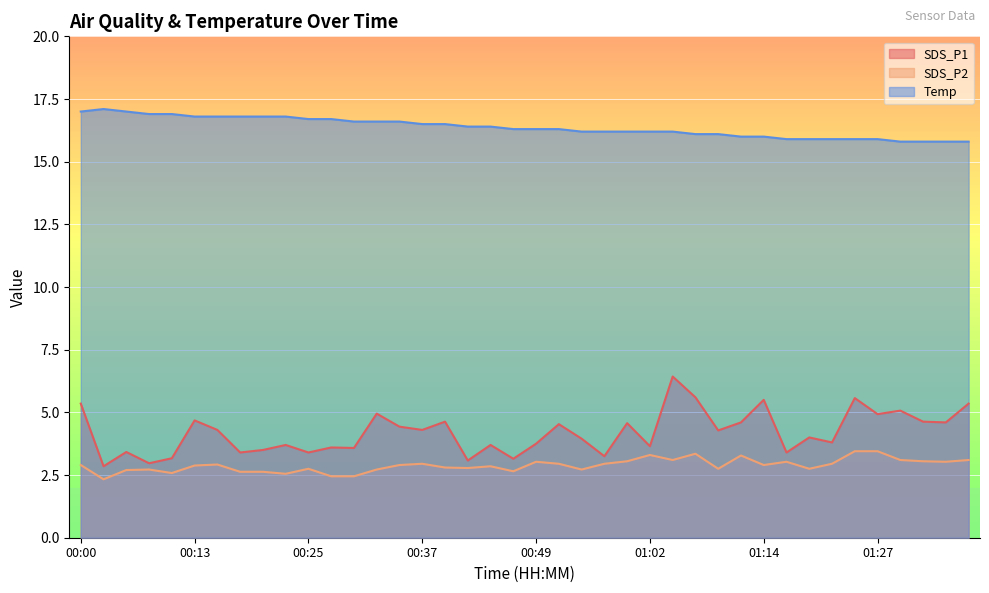

What is the average value of the SDS_P1 series?

4.2